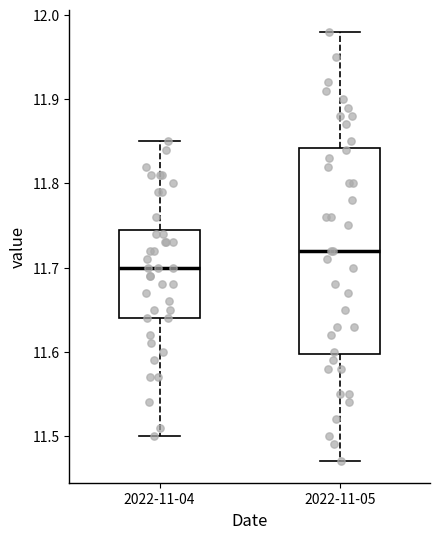

Which box's median line is the highest?

2022-11-05